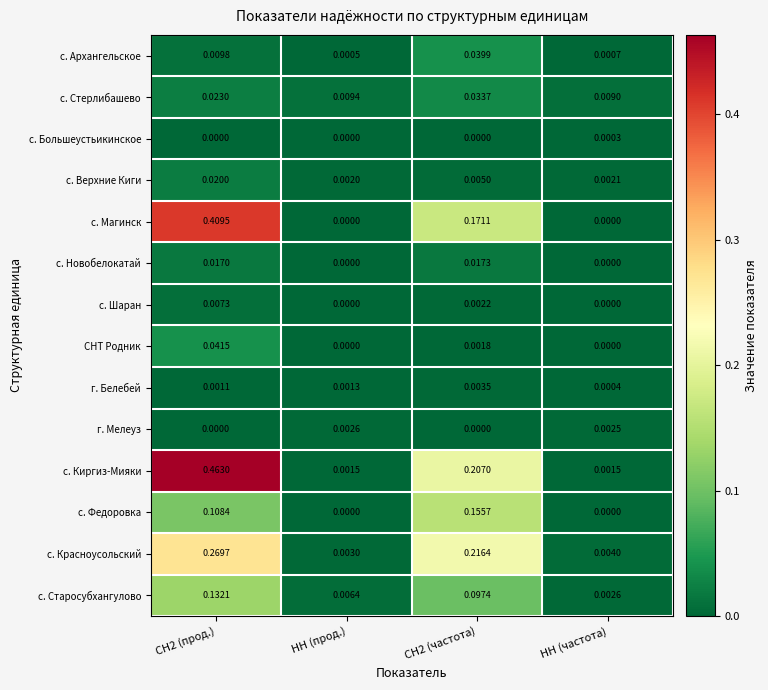

Between СН2 (прод.) and НН (частота), which series saw the biggest shift?

с. Киргиз-Мияки